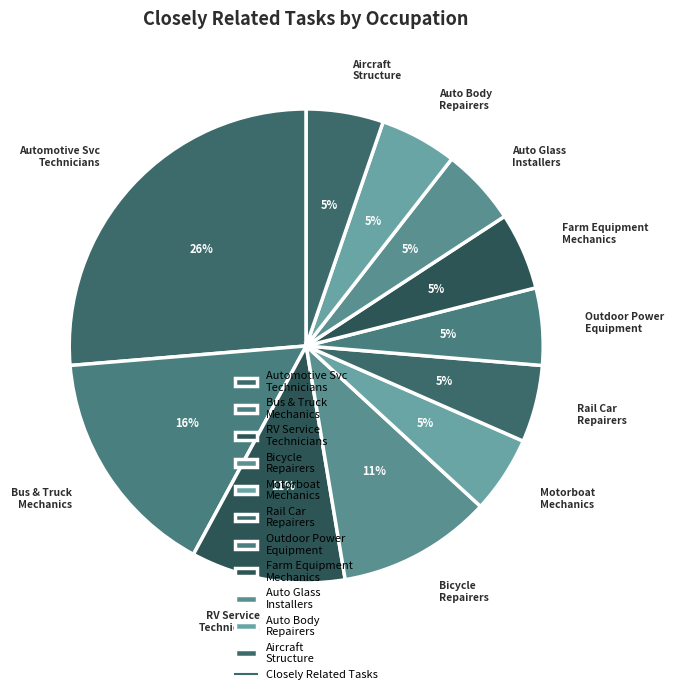

Combined, do Rail Car Repairers and Bicycle Repairers account for over 50%?

No